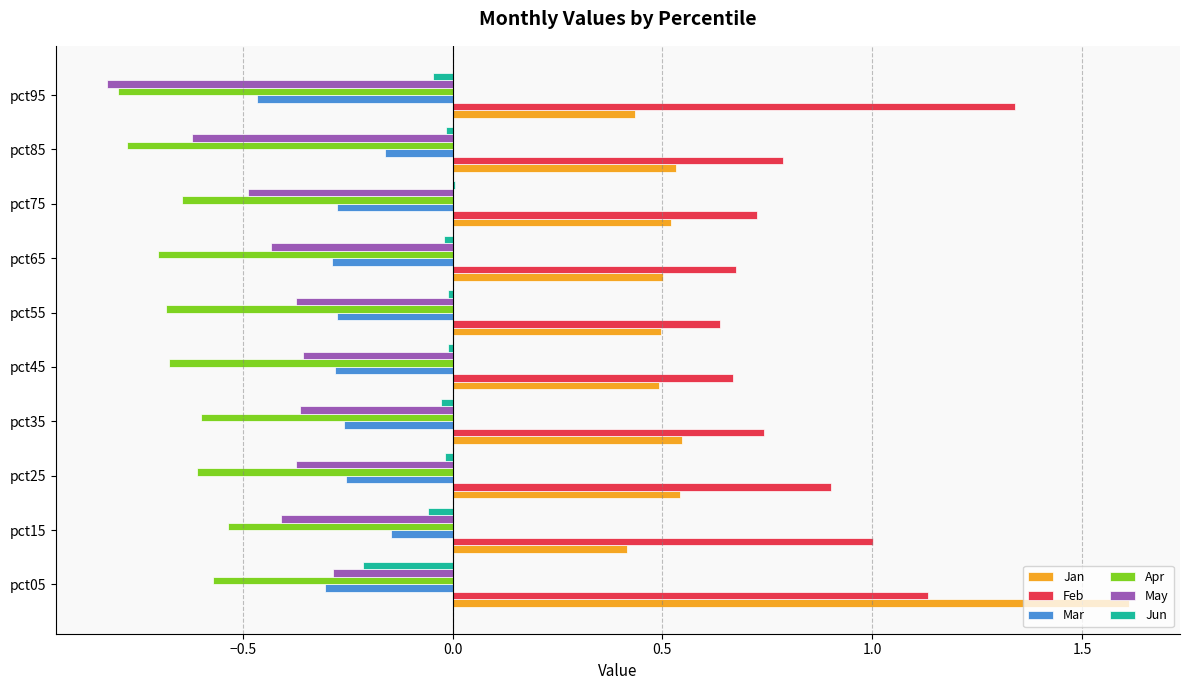

At which category is the sum across all series the highest?

pct05